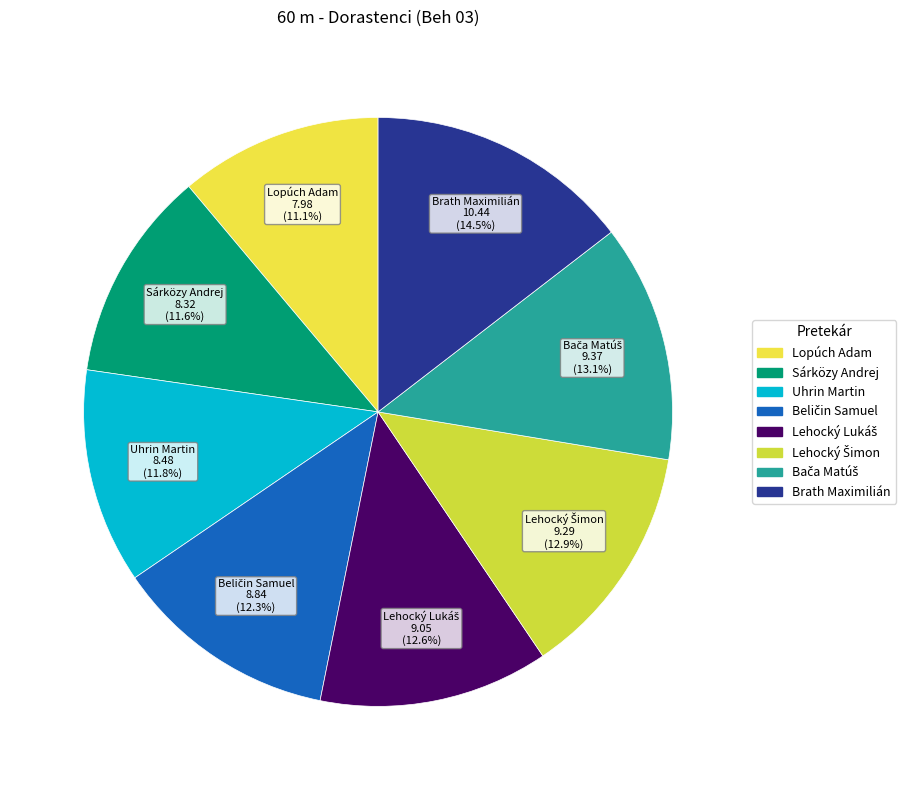

Count the number of slices in the pie.

8